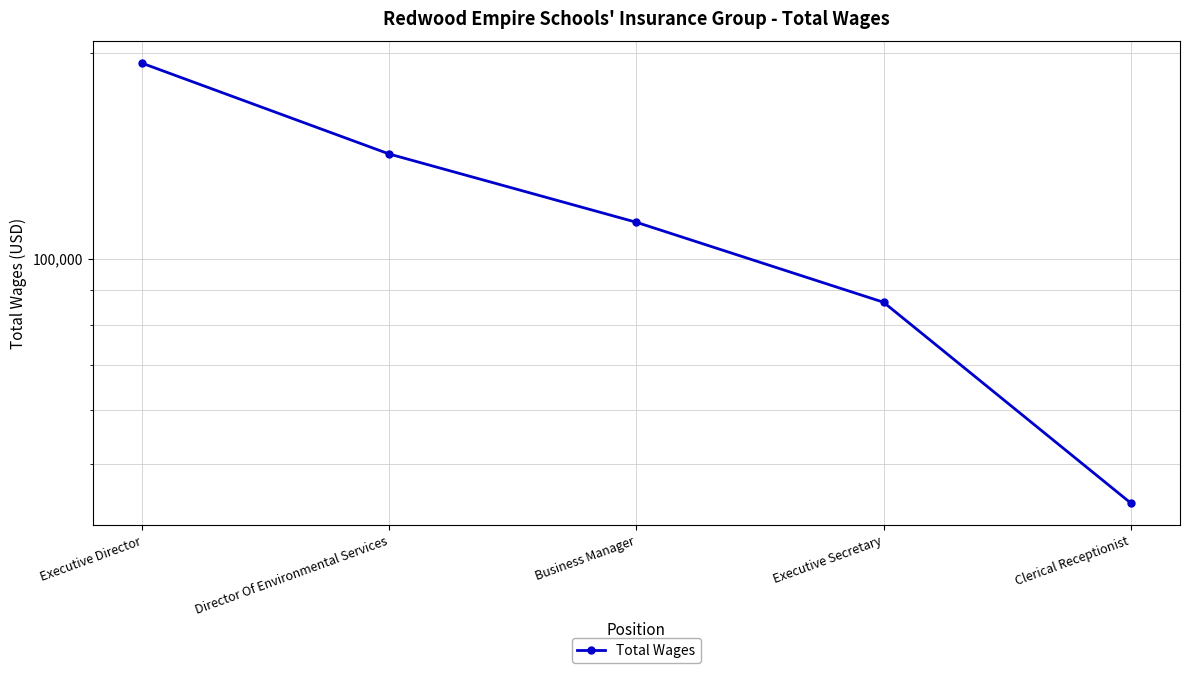

What is the minimum value shown in the chart?

43896